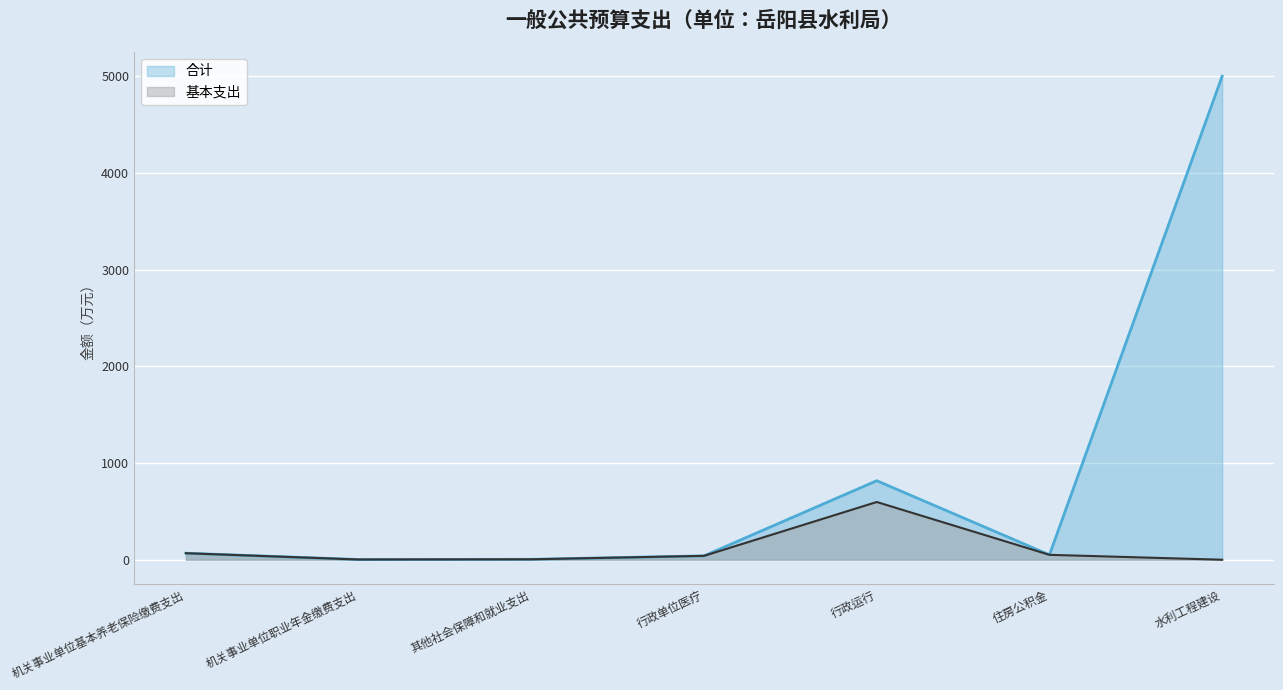

What is the highest value of the 基本支出 series?

597.0